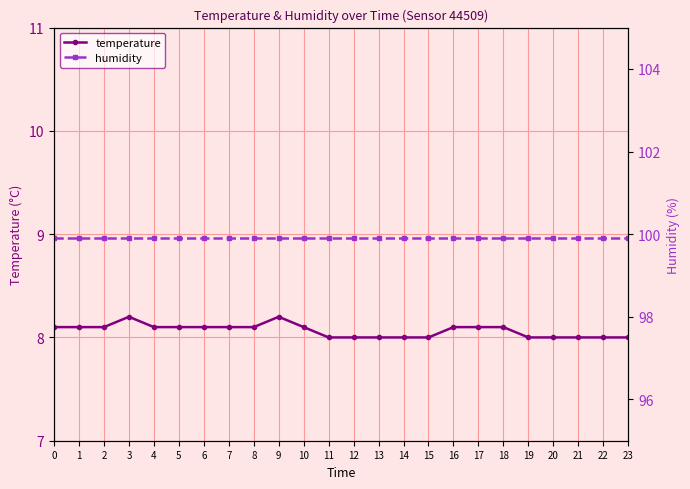

At which category is the sum across all series the highest?

3